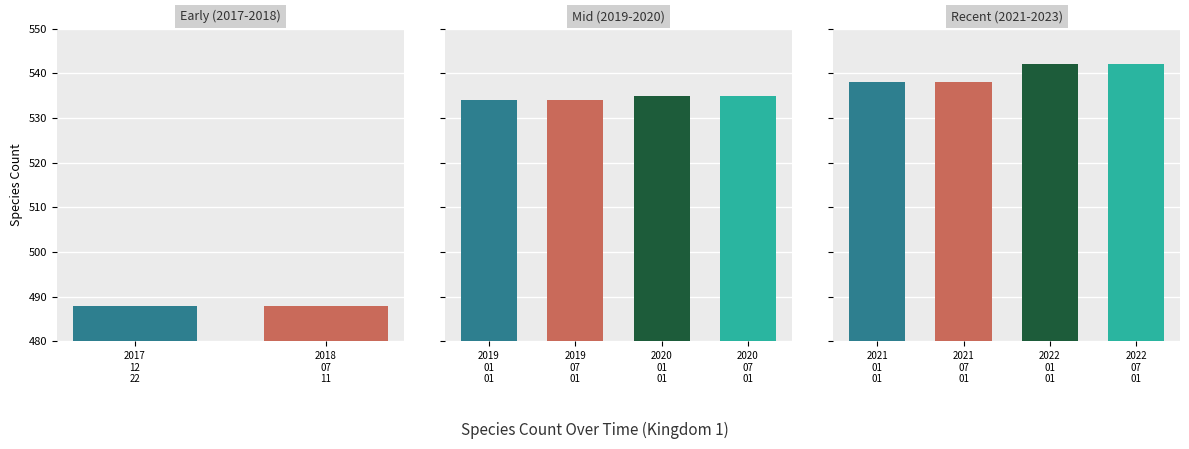

What is the difference between the maximum and minimum values?

54